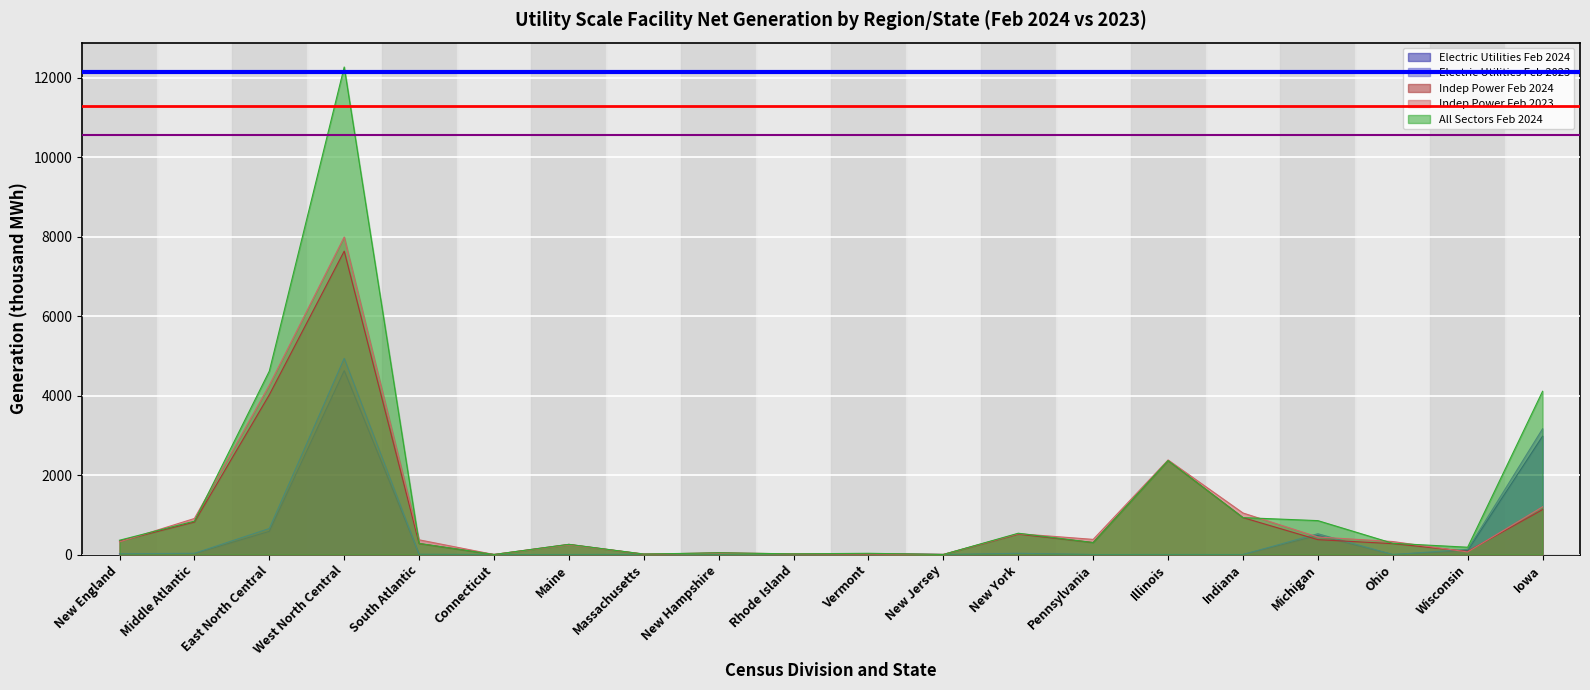

True or false: All Sectors Feb 2024 and Indep Power Feb 2024 cross at least once.

False